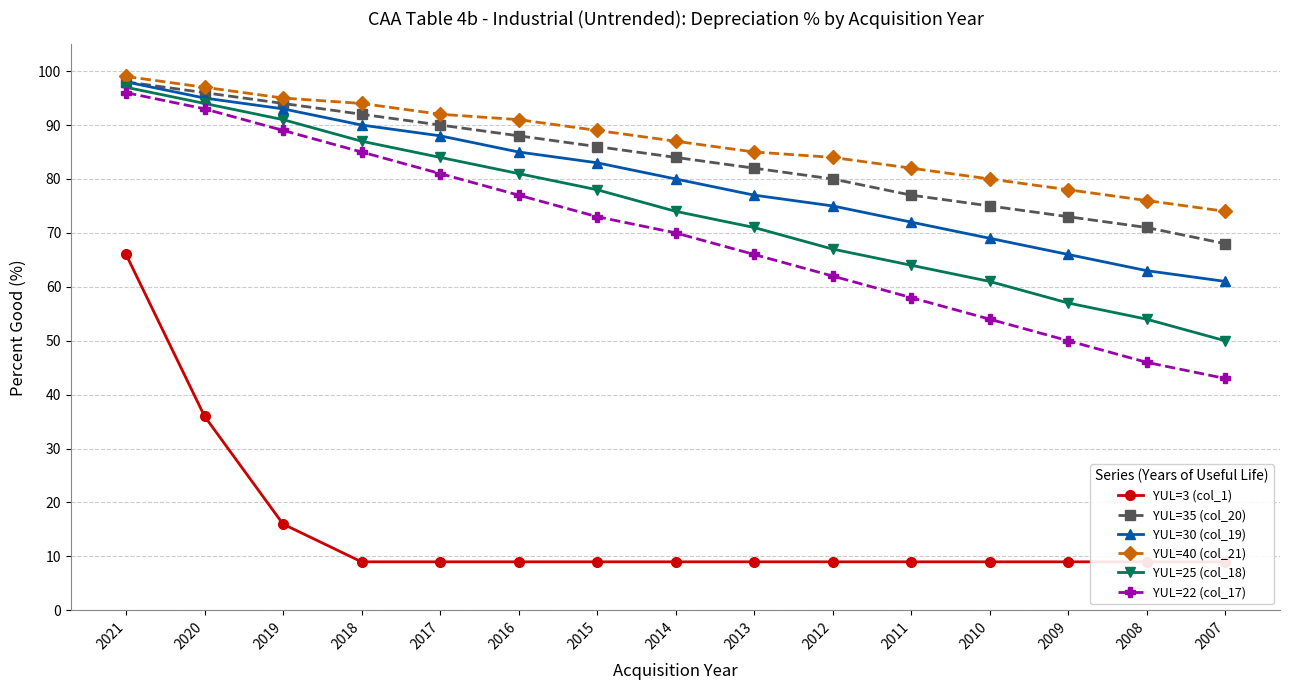

What is the average value of the YUL=3 (col_1) series?

15